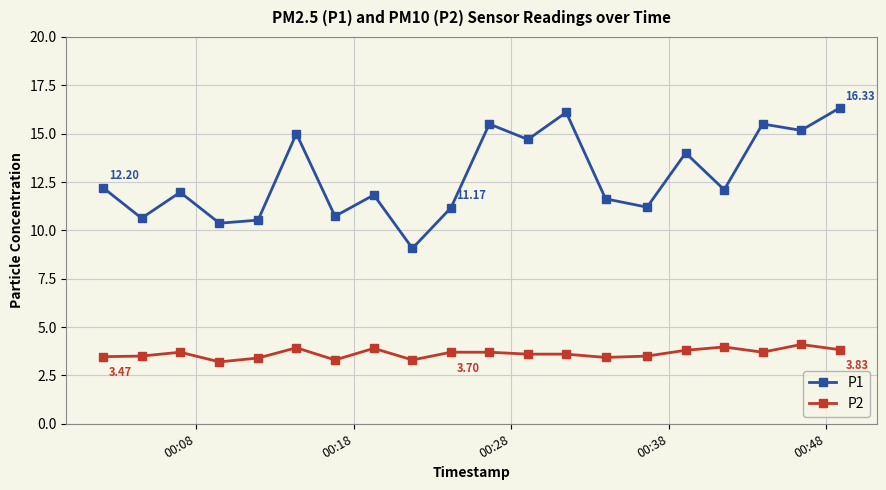

How many lines are shown in the chart?

2